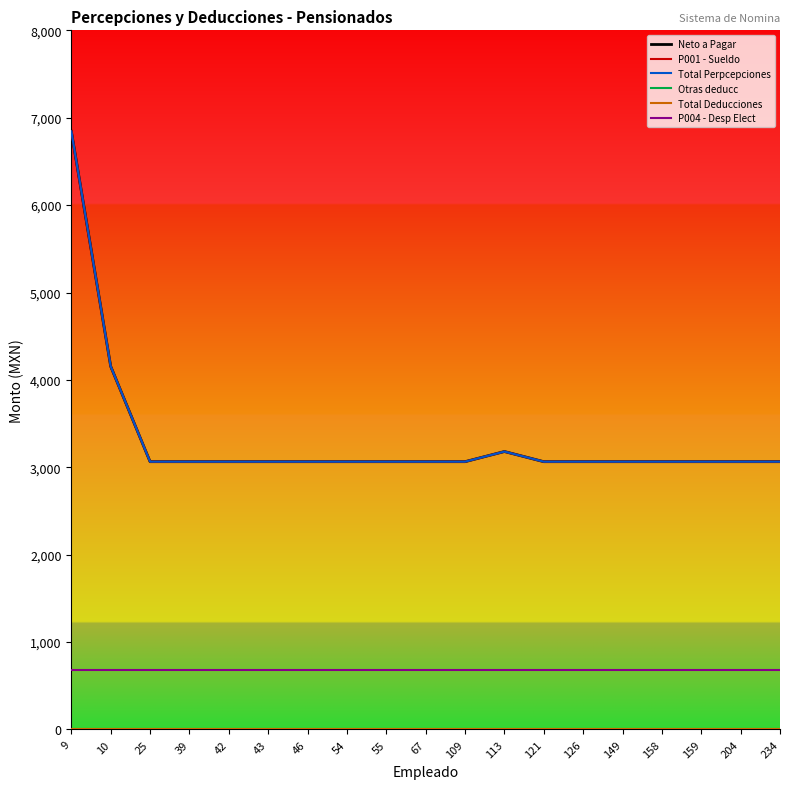

Is this an area chart (filled region under the line)?

No